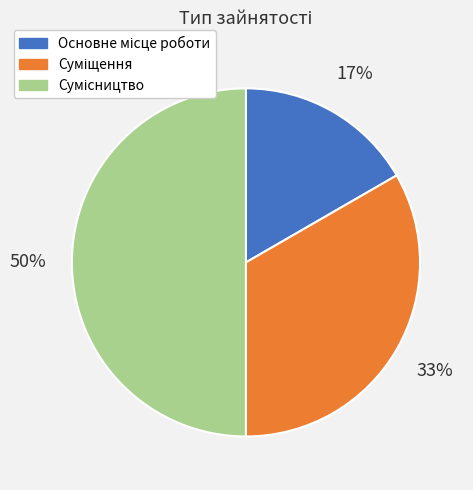

To the nearest percent, what is the difference between the largest and smallest slice percentages?

33%